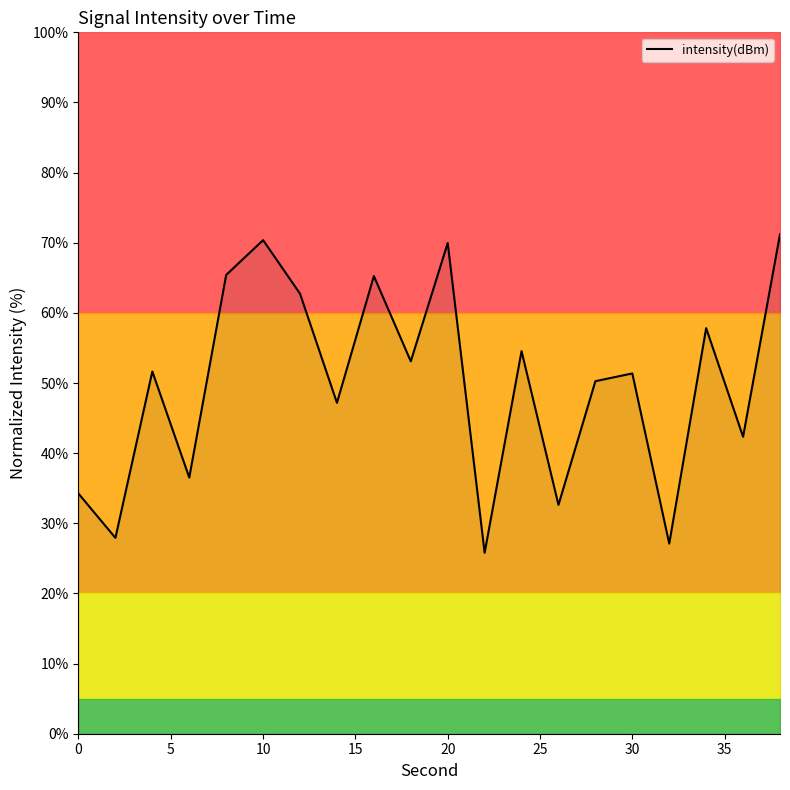

Is this an area chart (filled region under the line)?

No